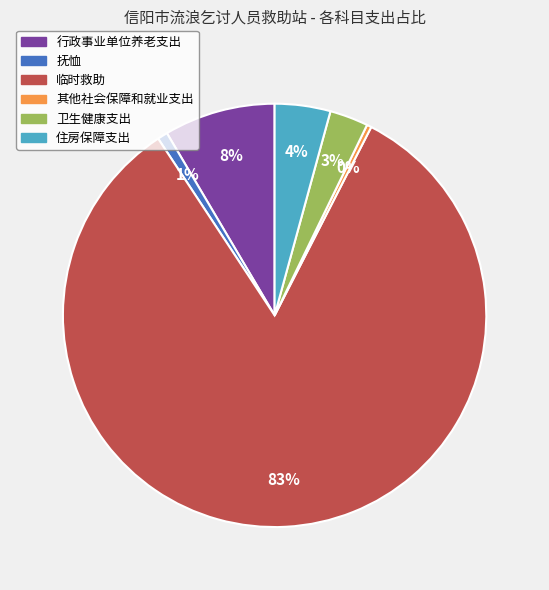

To the nearest percent, what is the combined percentage of 住房保障支出 and 抚恤?

5%